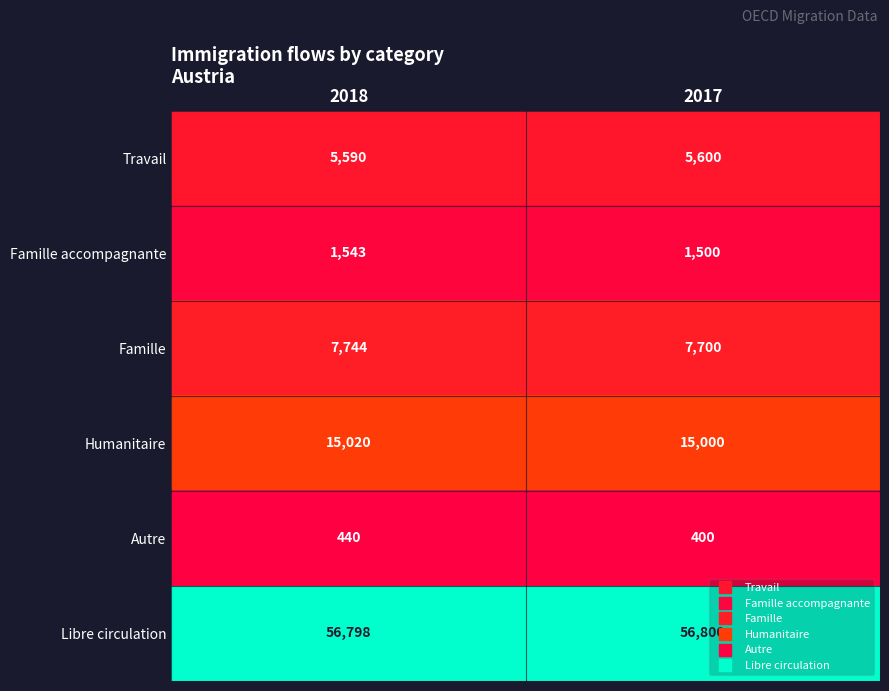

Which series has the largest total across all categories?

Libre circulation